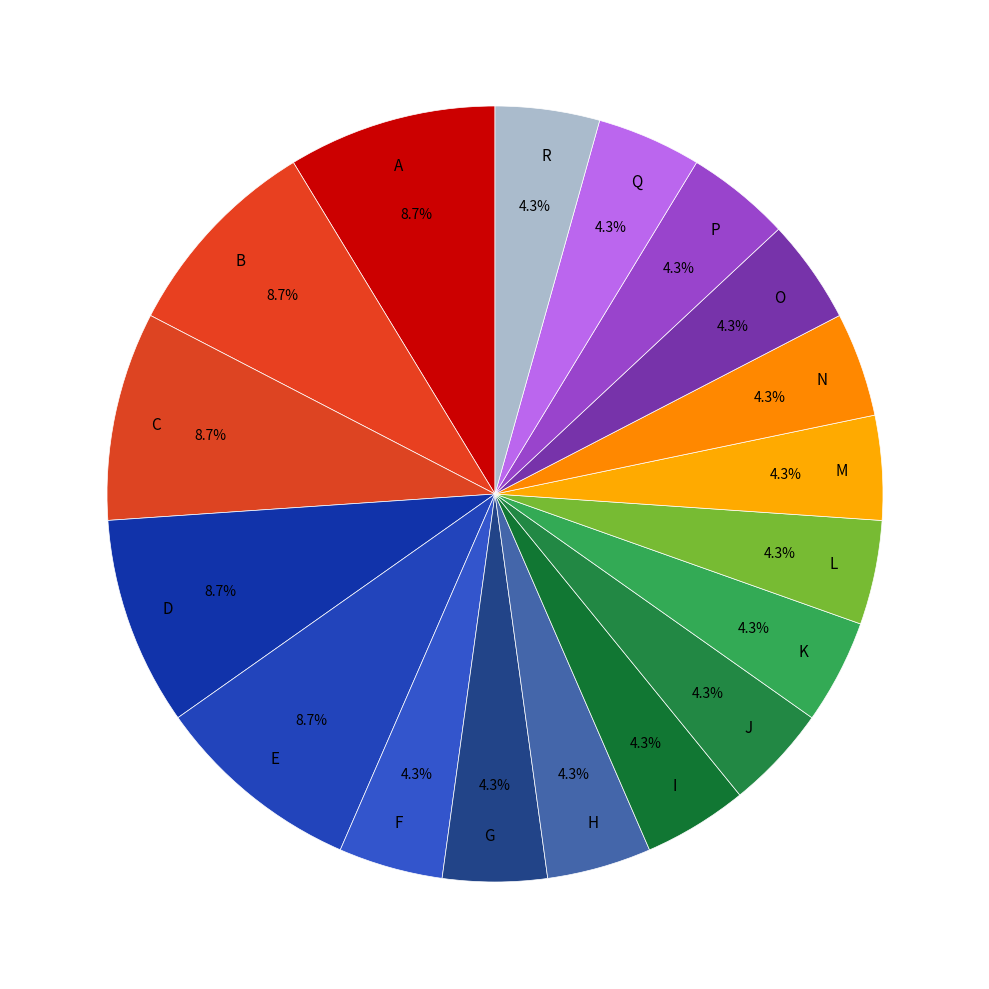

How much of the chart is everything except L?

95.7%